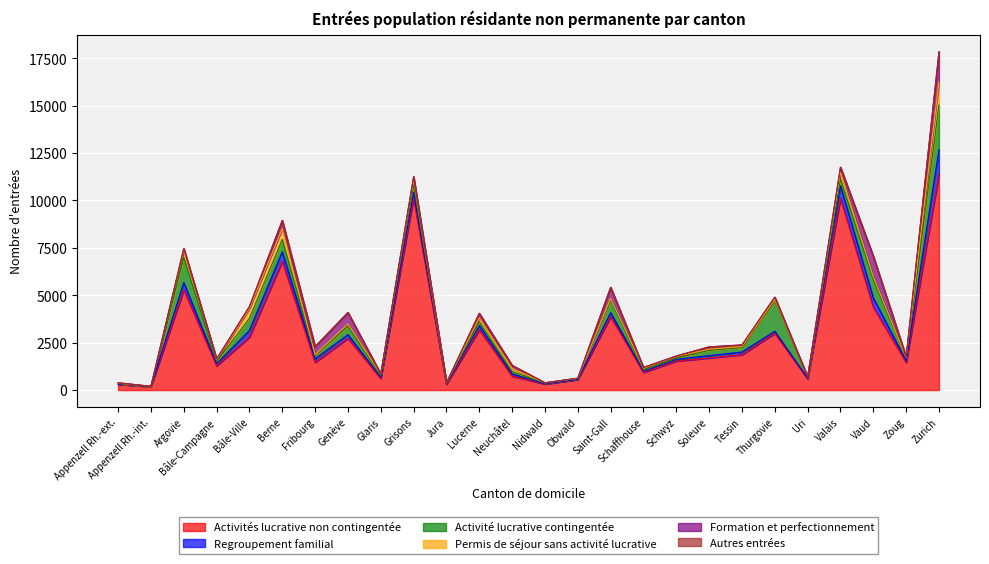

What value does the Formation et perfectionnement series have at Saint-Gall, to the nearest 10?

580